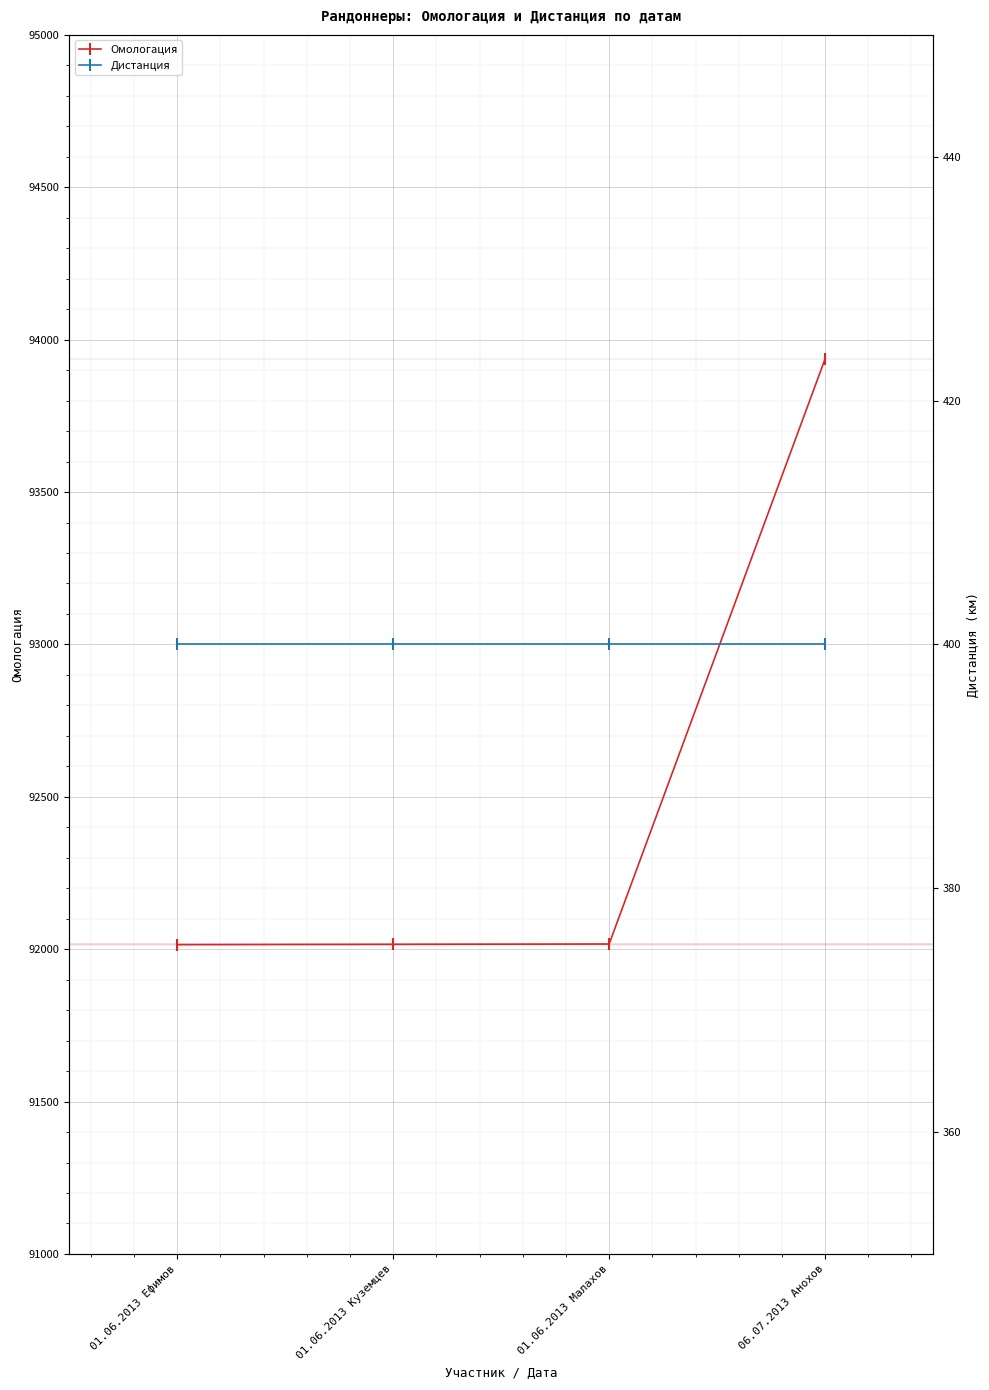

Count the number of data series in this chart.

2